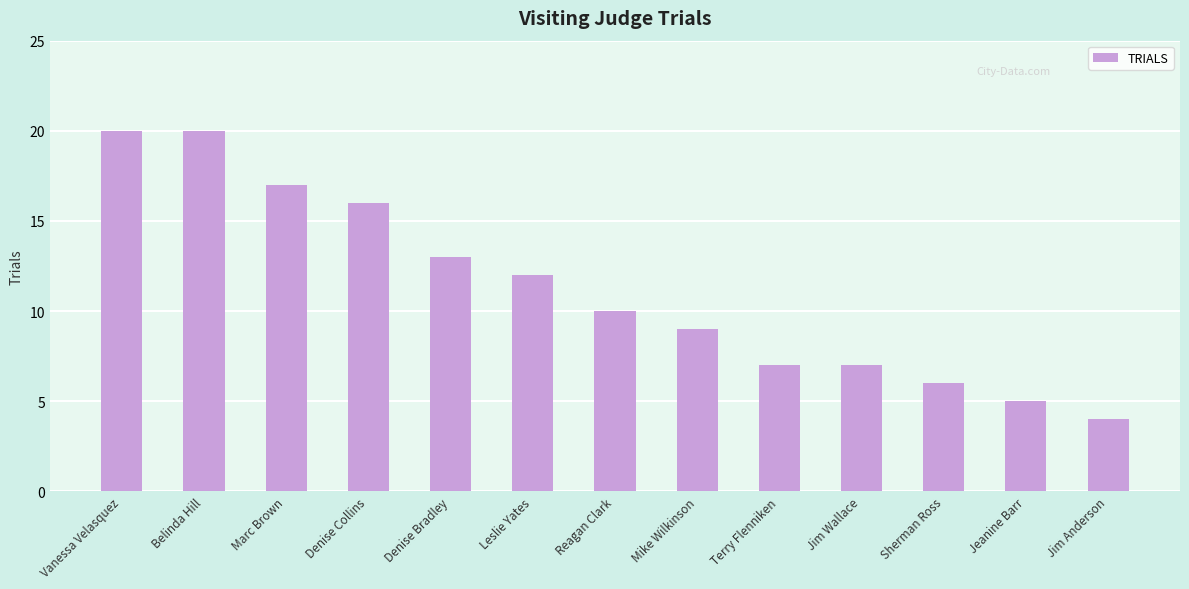

How many bars are there in total?

13